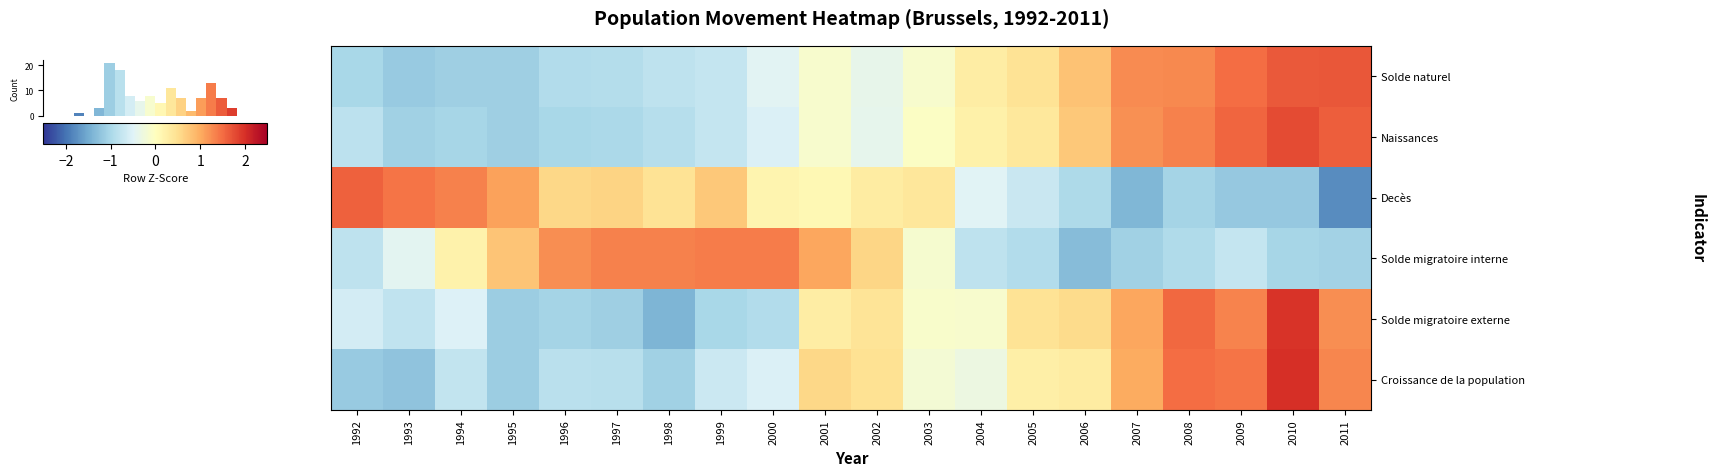

Which series changed the most between 1993 and 2002?

Croissance de la population